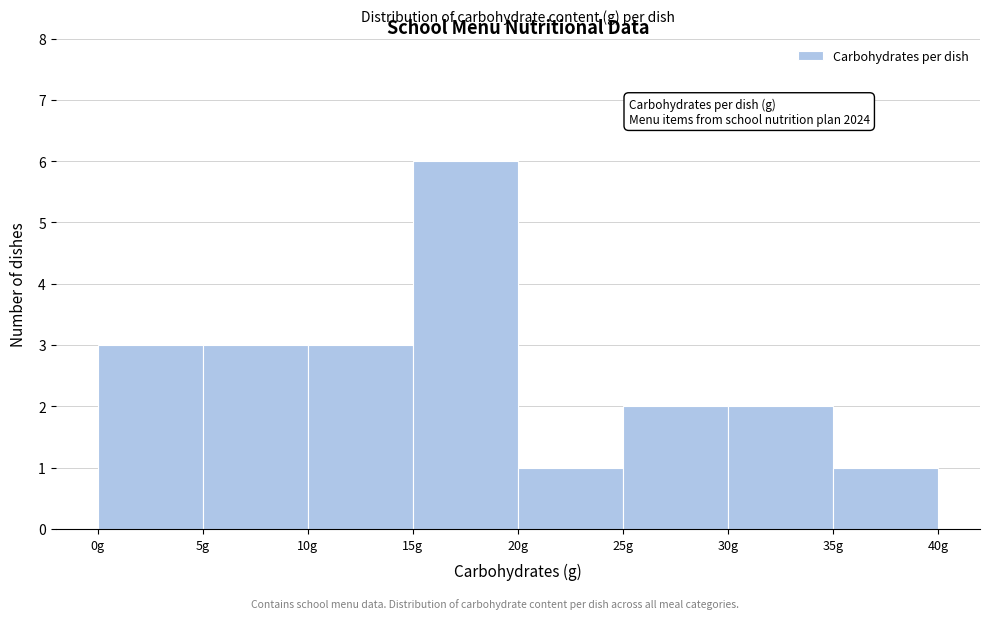

Which range on the x-axis has the tallest bar?

15 to 20